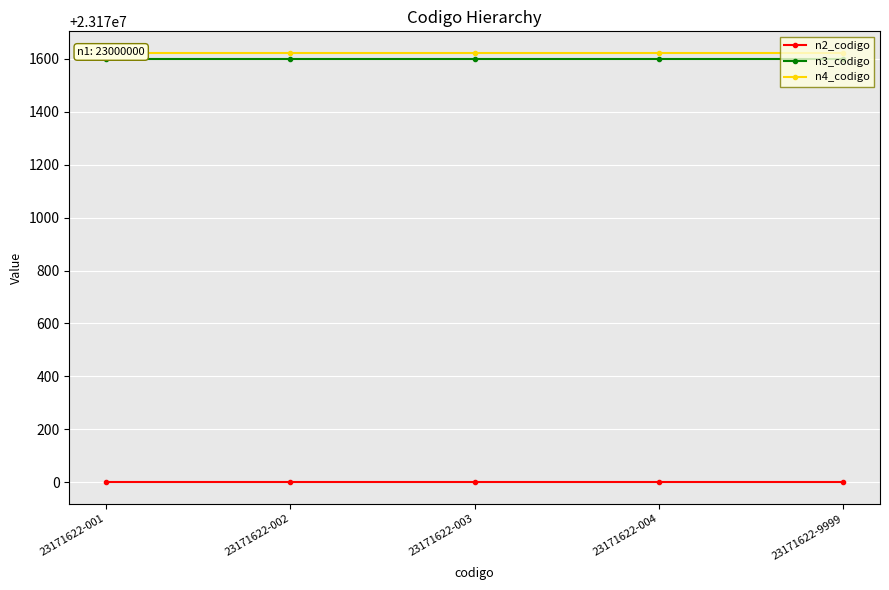

Which series has the largest total across all categories?

n4_codigo